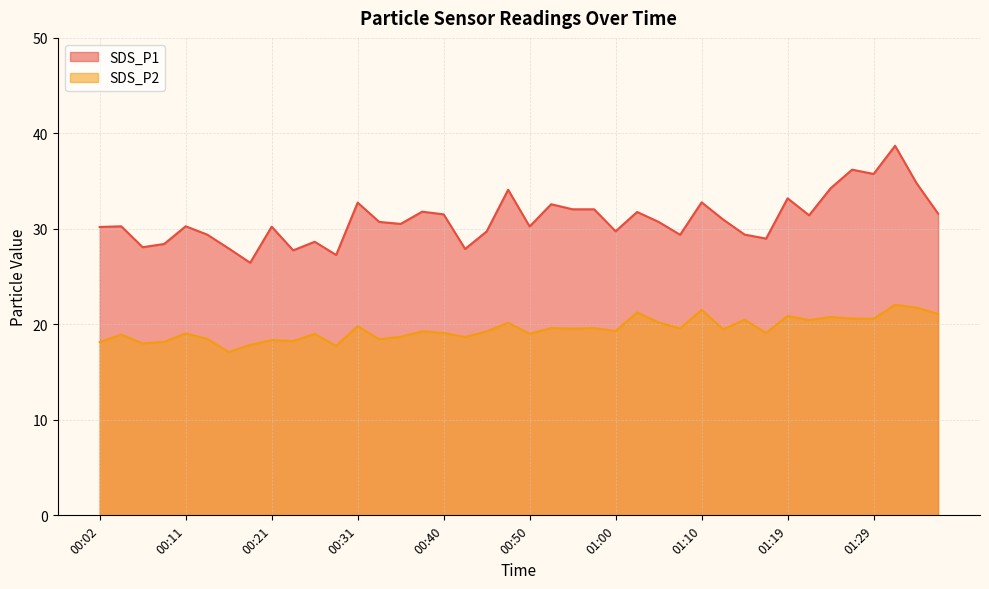

What is the sum of the SDS_P2 values at 00:16 and 01:07?

36.7